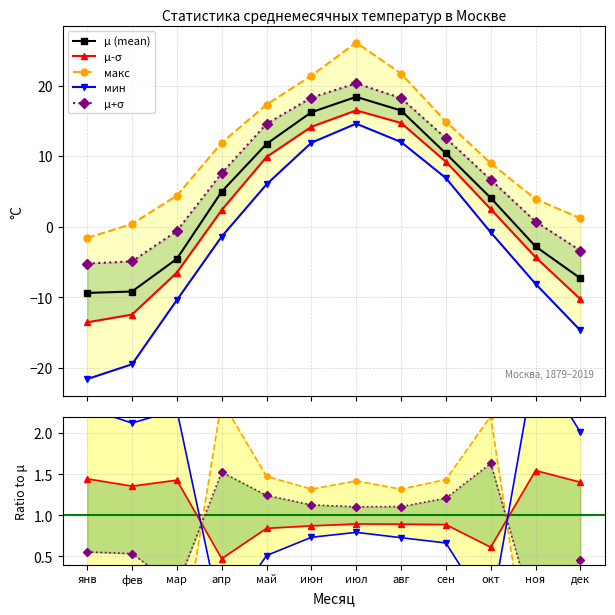

Count the number of categories in the chart.

12